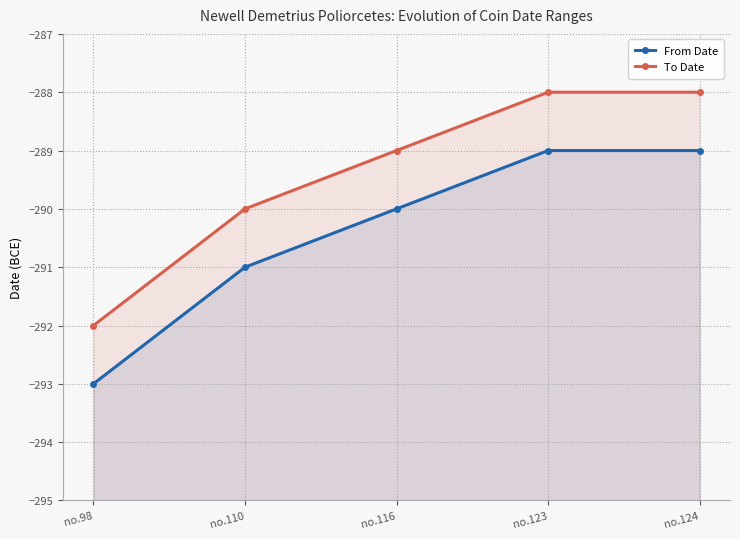

What is the value of the To Date point at the 4th from the left?

-288